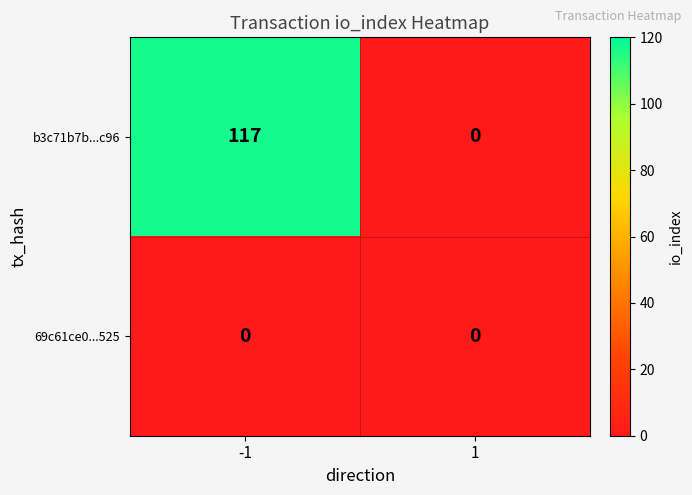

What is the greatest value displayed?

117